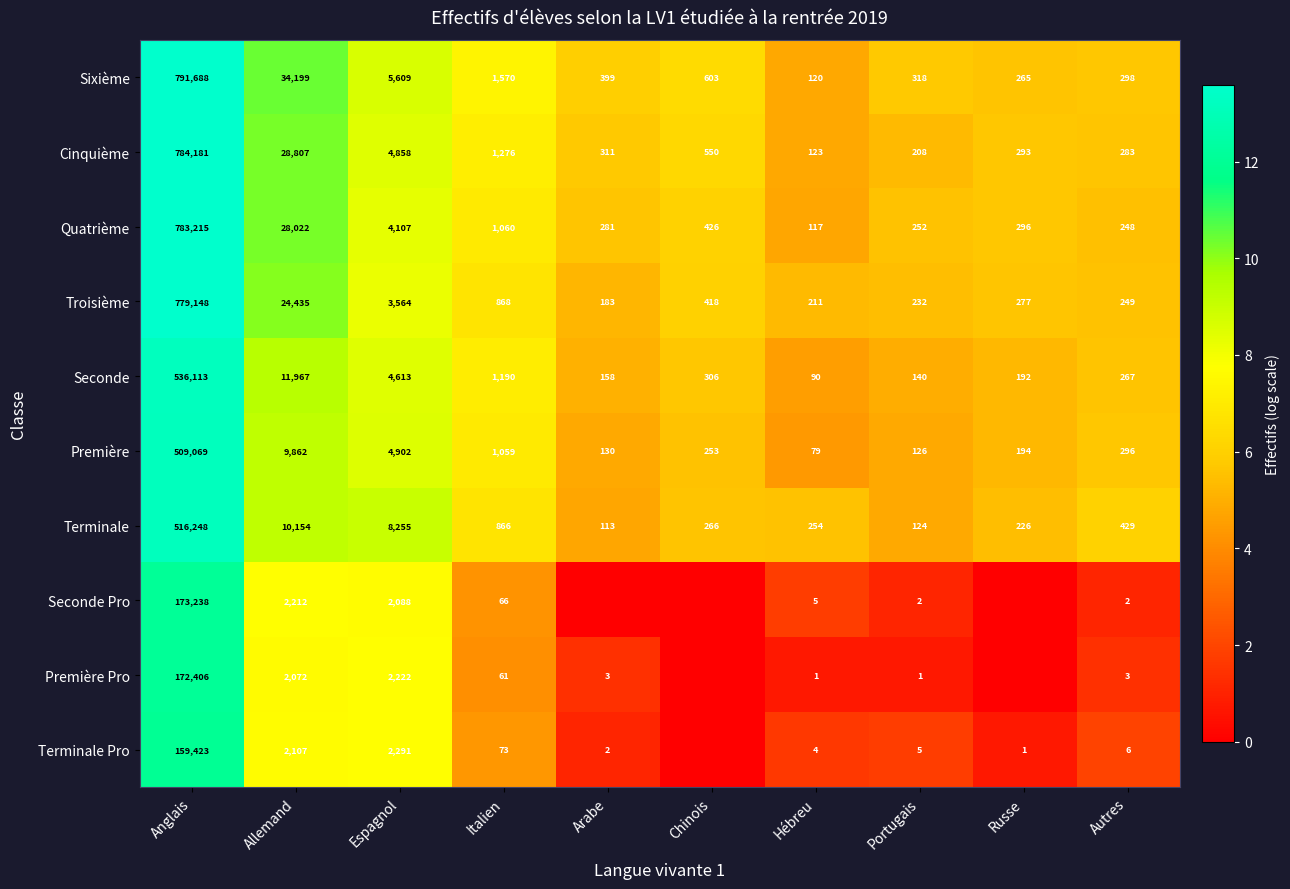

Rank the categories by Troisième value from highest to lowest.

Anglais, Allemand, Espagnol, Italien, Chinois, Russe, Autres, Portugais, Hébreu, Arabe